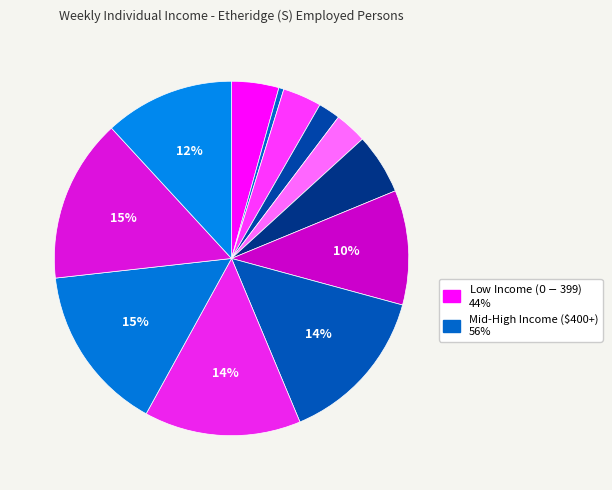

To the nearest percent, what is the average slice percentage?

8%